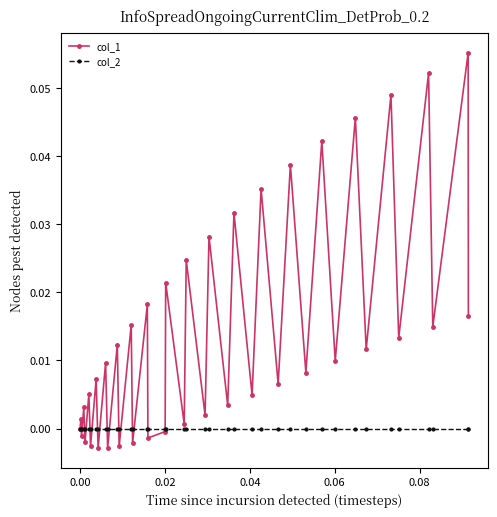

List the series in order of their peak value, highest first.

col_1, col_2